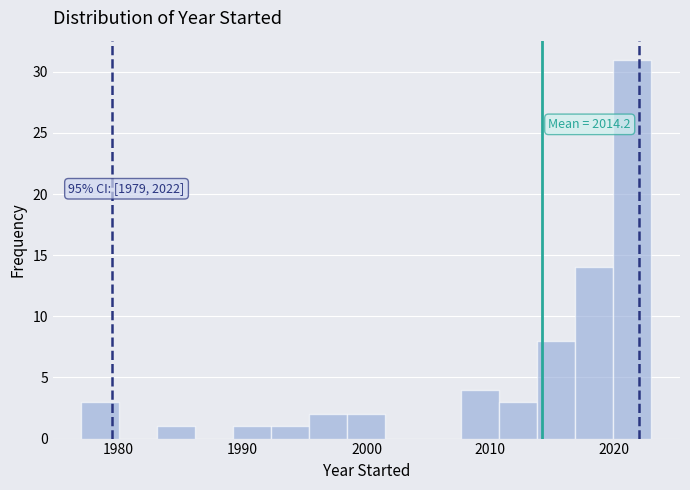

Read against the x-axis, roughly where is the centre of the tallest bar?

2021